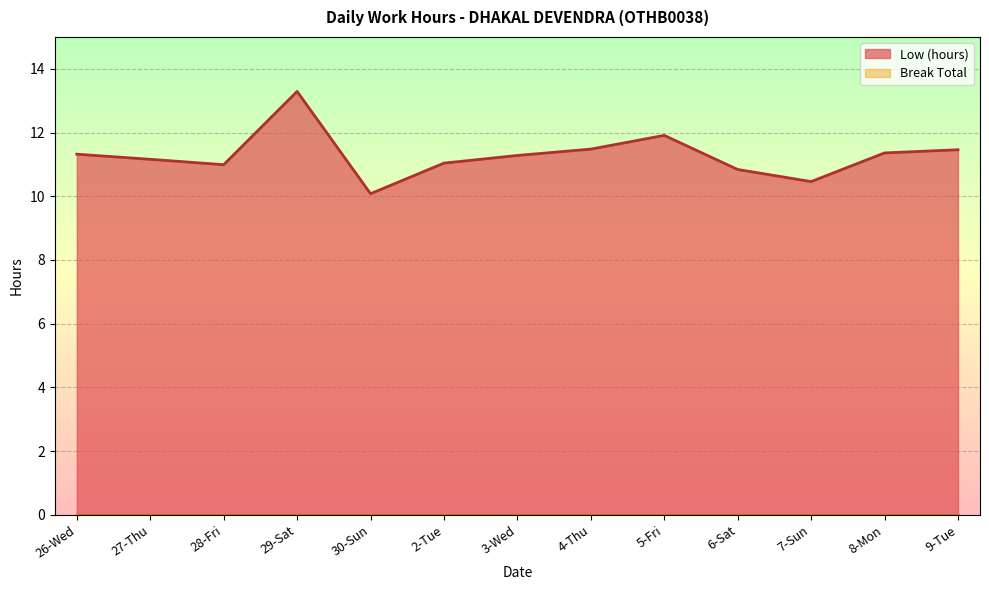

Rank the categories by value from highest to lowest.

29-Sat, 5-Fri, 4-Thu, 9-Tue, 8-Mon, 26-Wed, 3-Wed, 27-Thu, 2-Tue, 28-Fri, 6-Sat, 7-Sun, 30-Sun